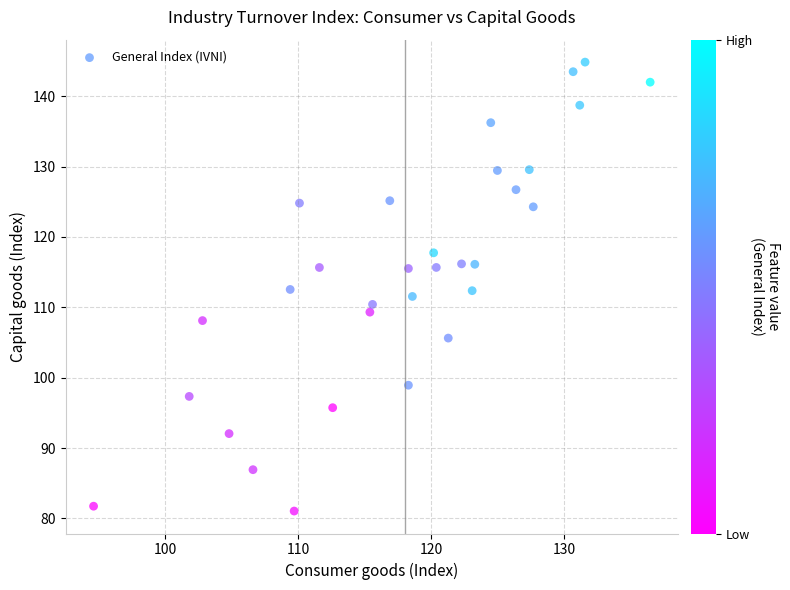

What is the range of Y values (max minus min)?

63.8